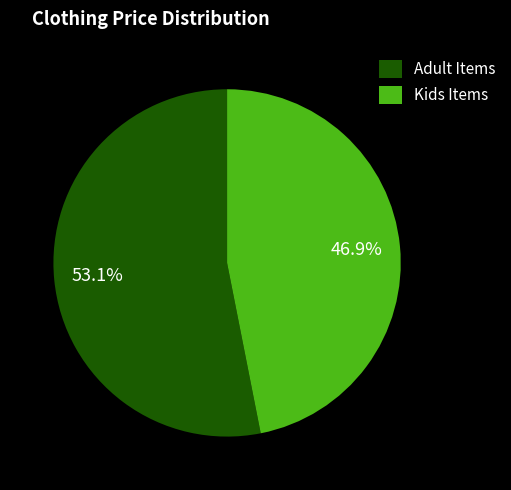

Rank the categories by value from lowest to highest.

Kids Items, Adult Items